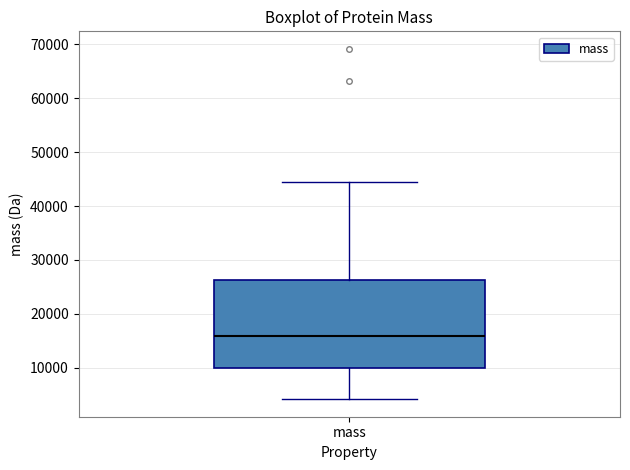

Read this box plot against the y-axis: the position of the median line, the range covered by the box, and the ends of both whiskers. The values are not printed on the chart, so give them approximately, as read against the axis.

median 16000, box 10000 to 26000, whiskers 4000 to 45000